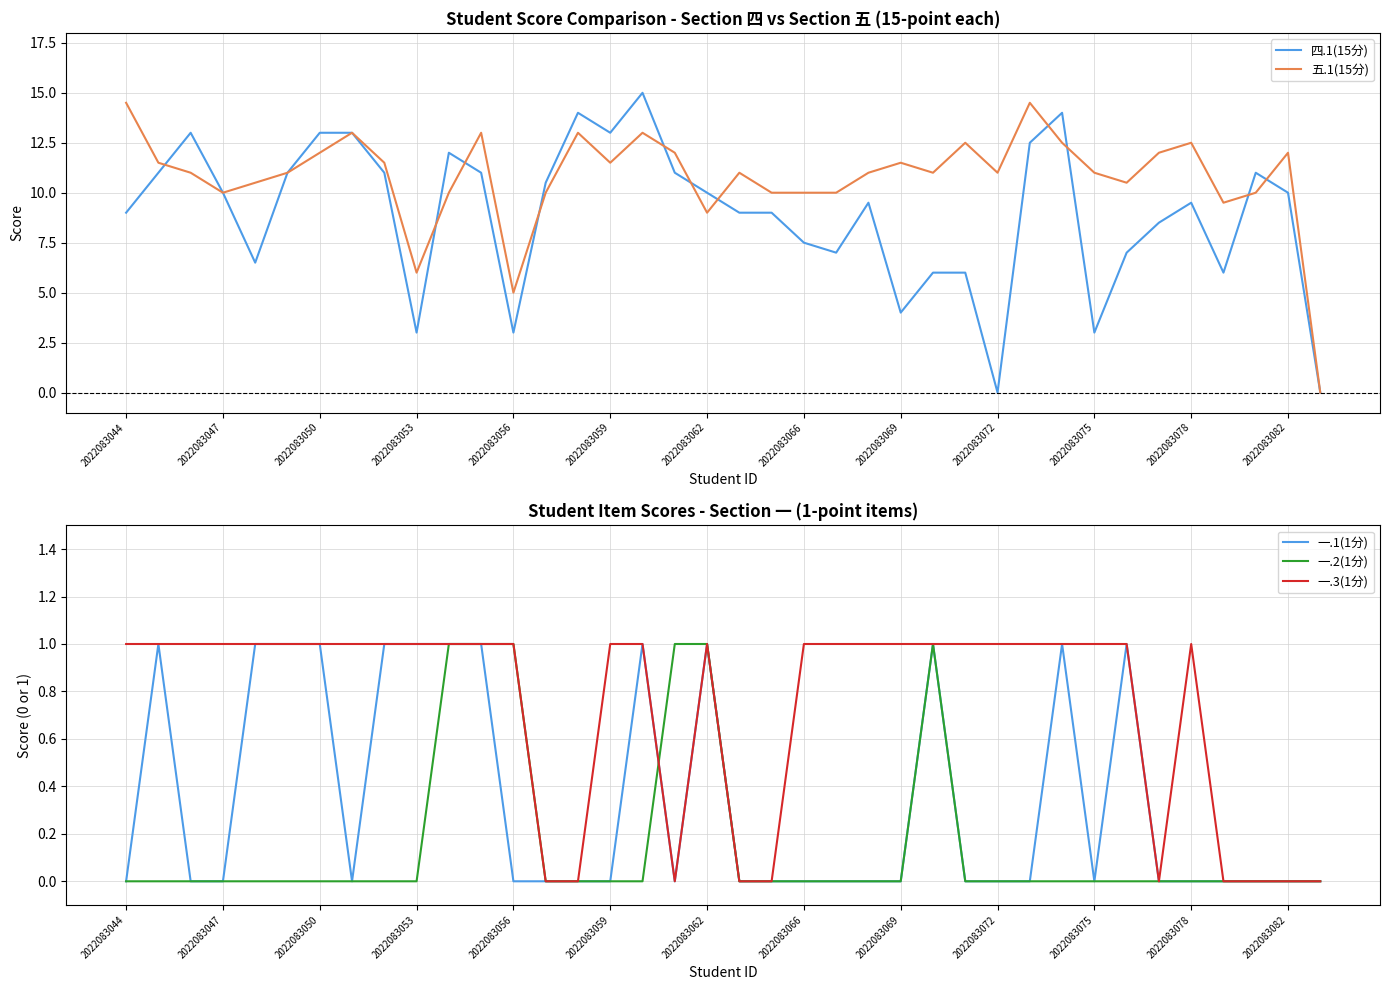

True or false: 五.1(15分) and 一.1(1分) intersect in this chart.

False